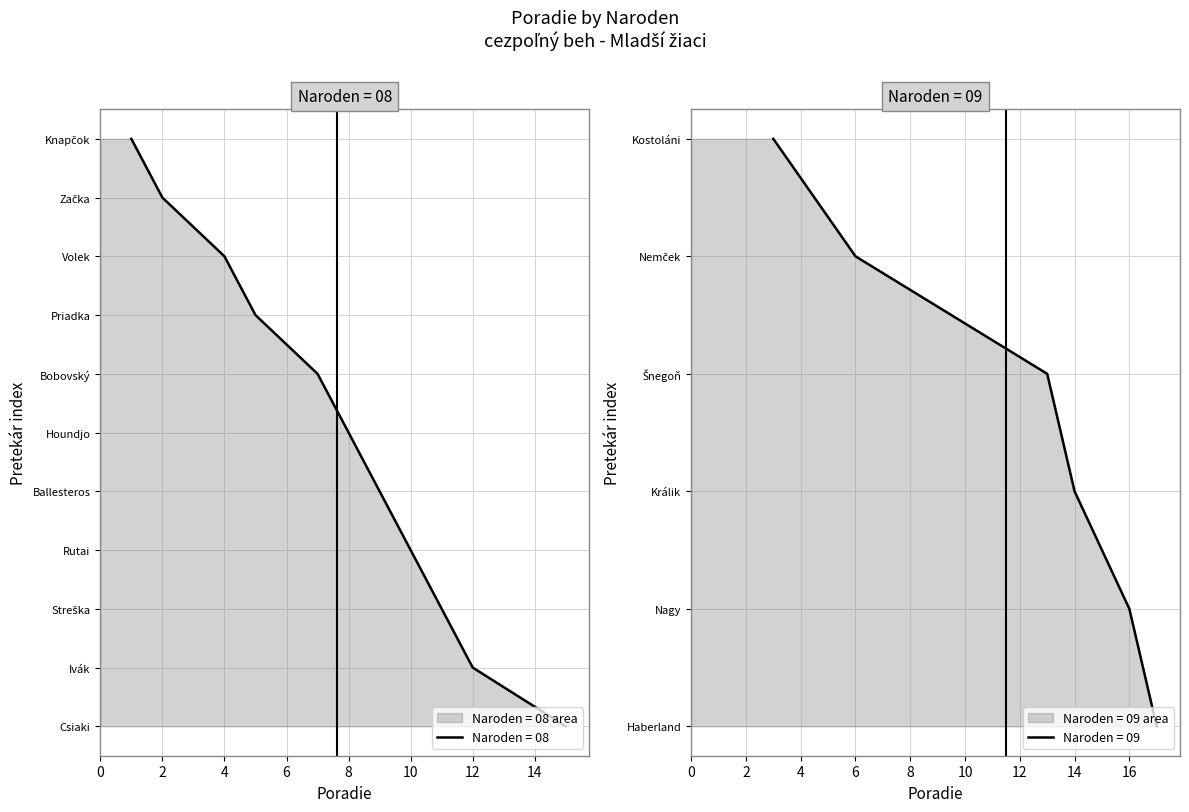

Count the number of values greater than 5.

5